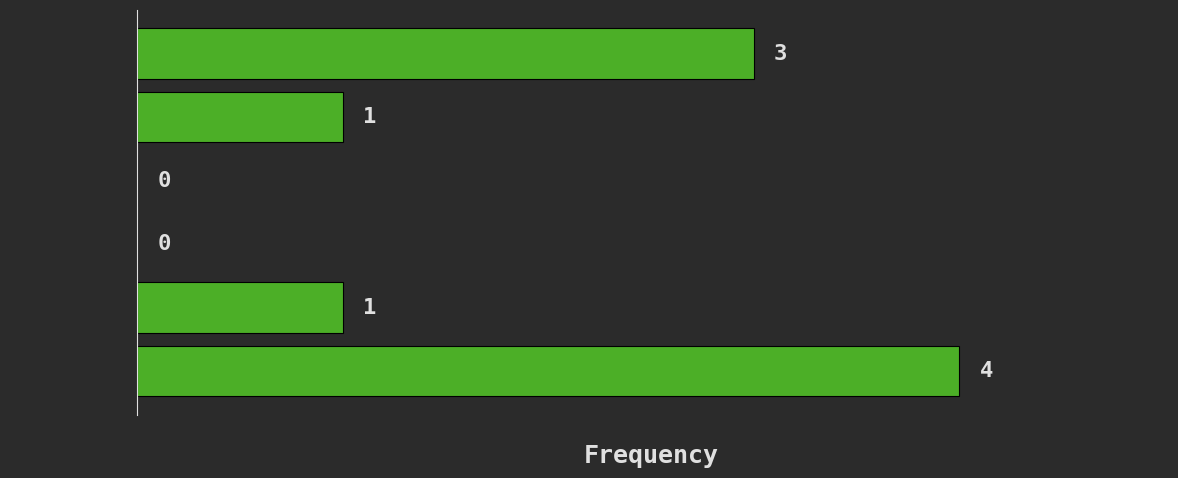

Reading bottom to top, transcribe all the data shown in this chart.

[0.0, 0.5)=4	[0.5, 1.0)=1	[1.0, 1.5)=0	[1.5, 2.0)=0	[2.0, 2.5)=1	[2.5, 3.0)=3